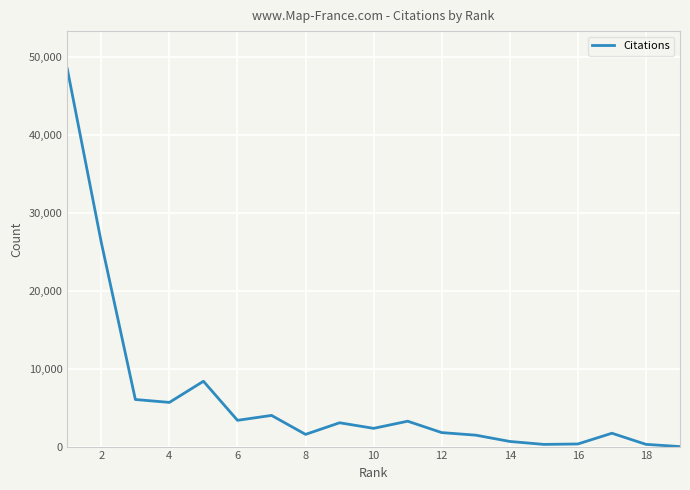

What is the maximum value shown in the chart?

48424